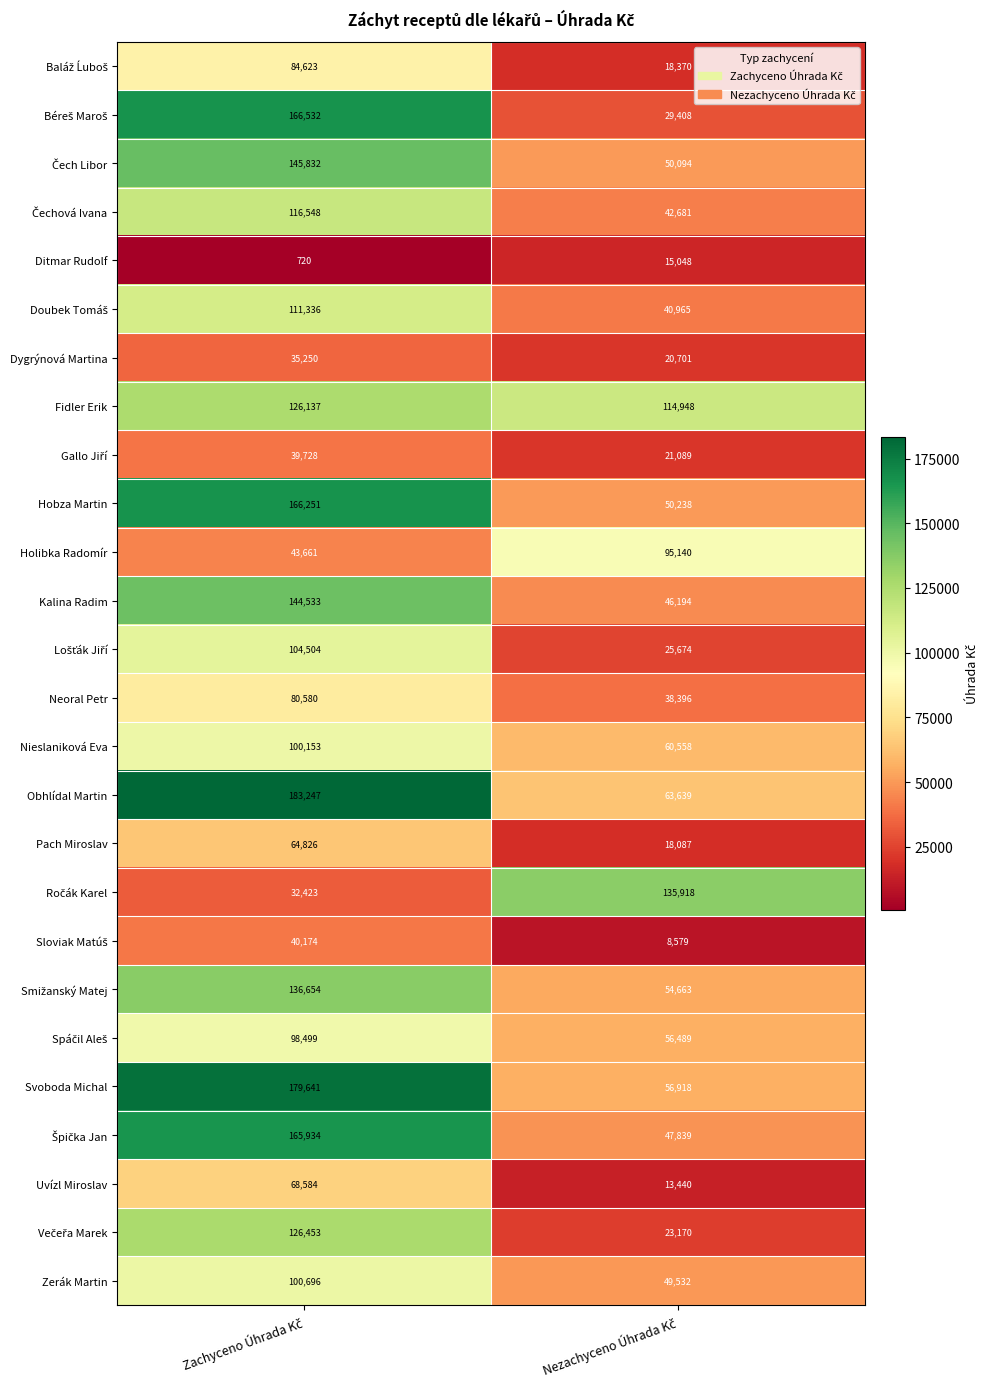

Which series has the largest total across all categories?

Obhlídal Martin